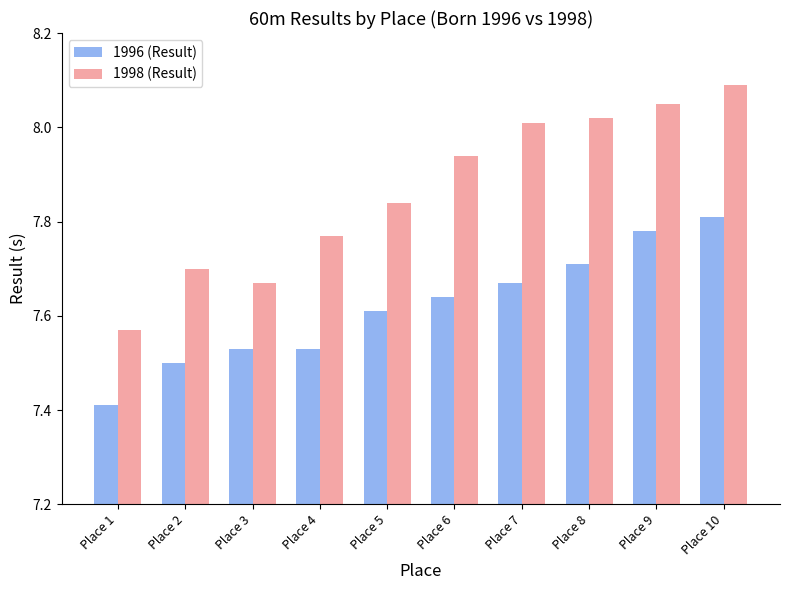

What is the sum of all 1996 (Result) values?

76.2